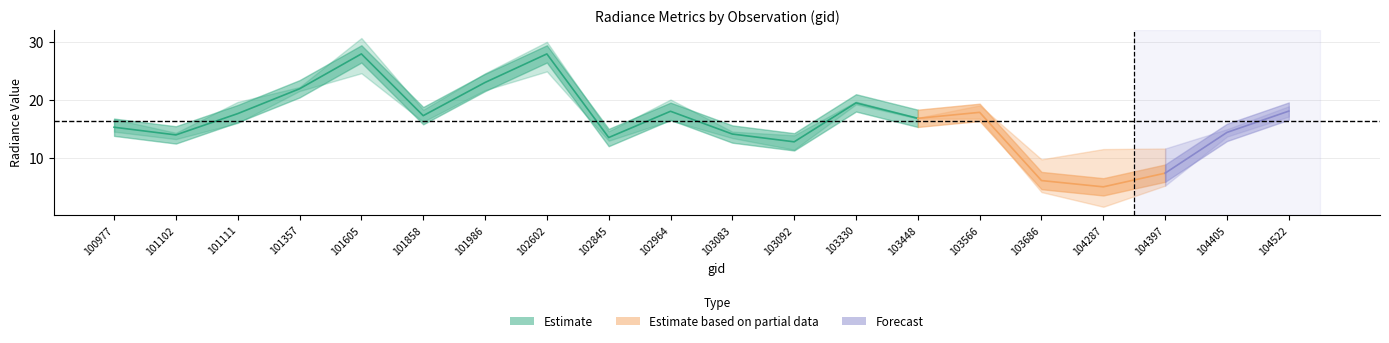

In dnbrad, how many points are lower than both neighbors (excluding endpoints)?

6